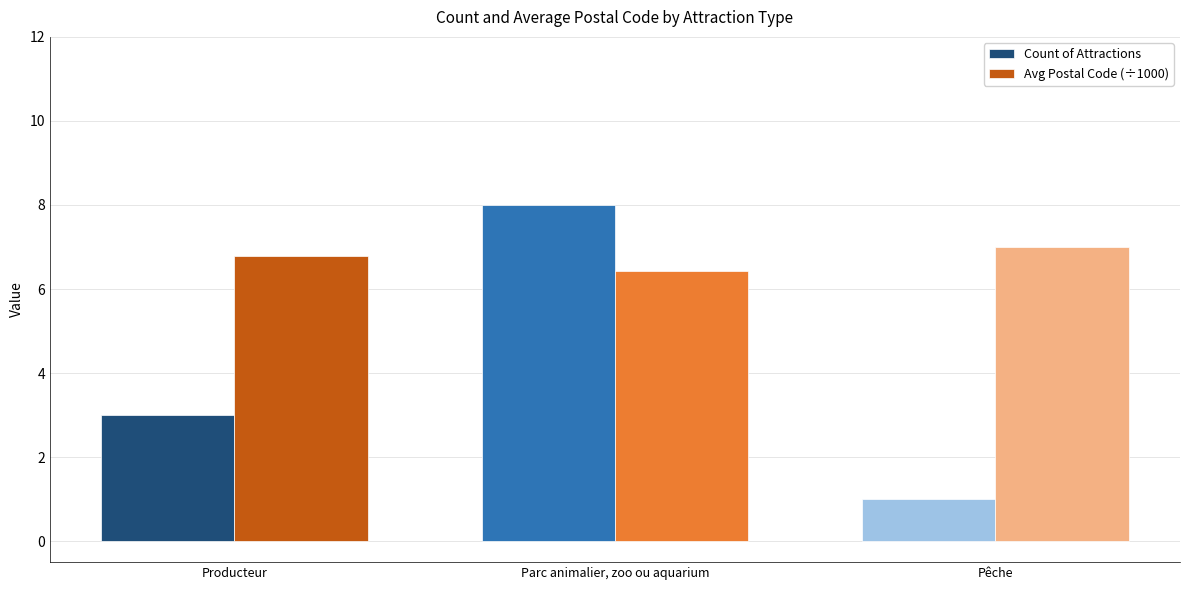

What is the difference between the highest and lowest values at Pêche?

6.0